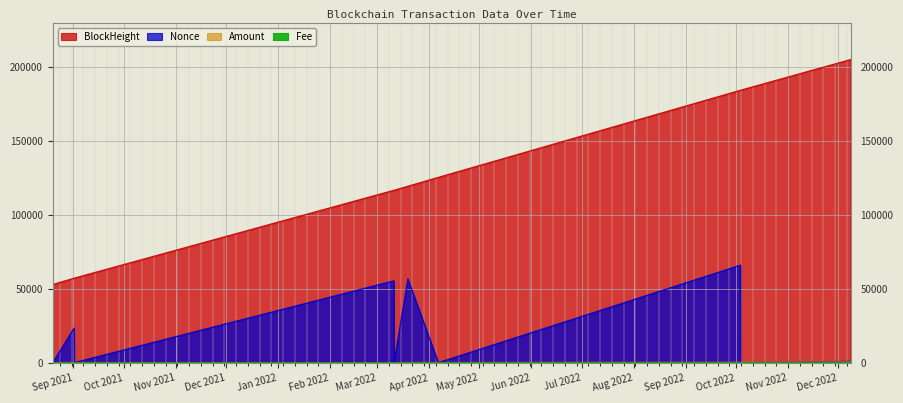

The BlockHeight series shows 89453.3 at 2021-09-01 08:45:00. True or false?

False